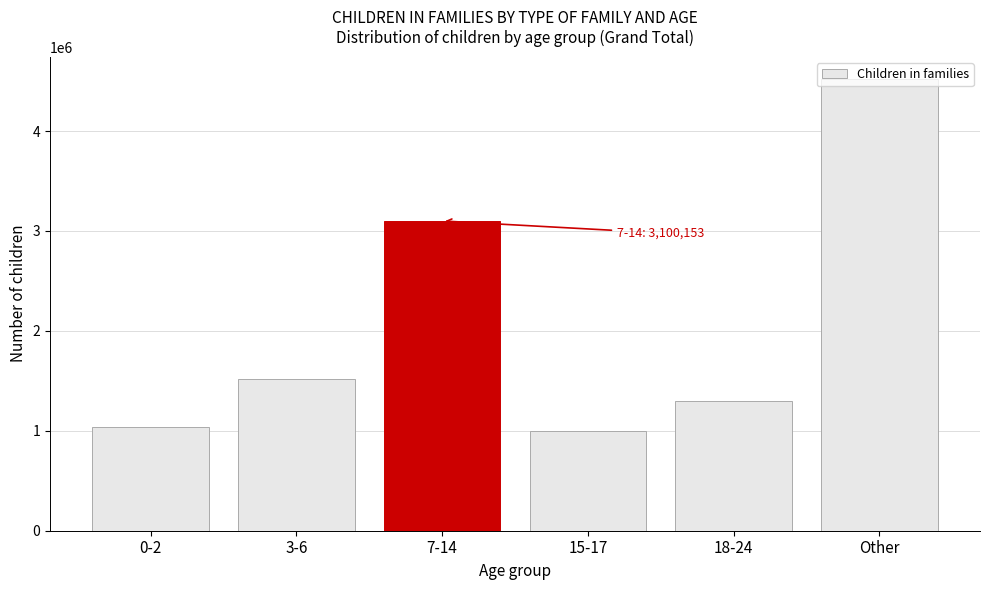

What is the label of the 5th bar from the left?

18-24